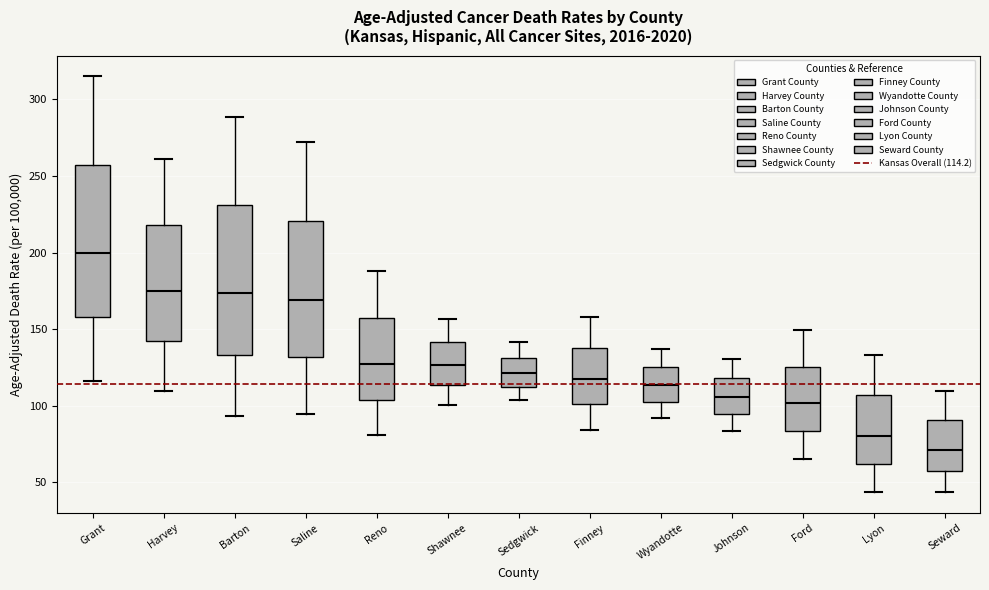

Which box's median line is the highest?

Grant